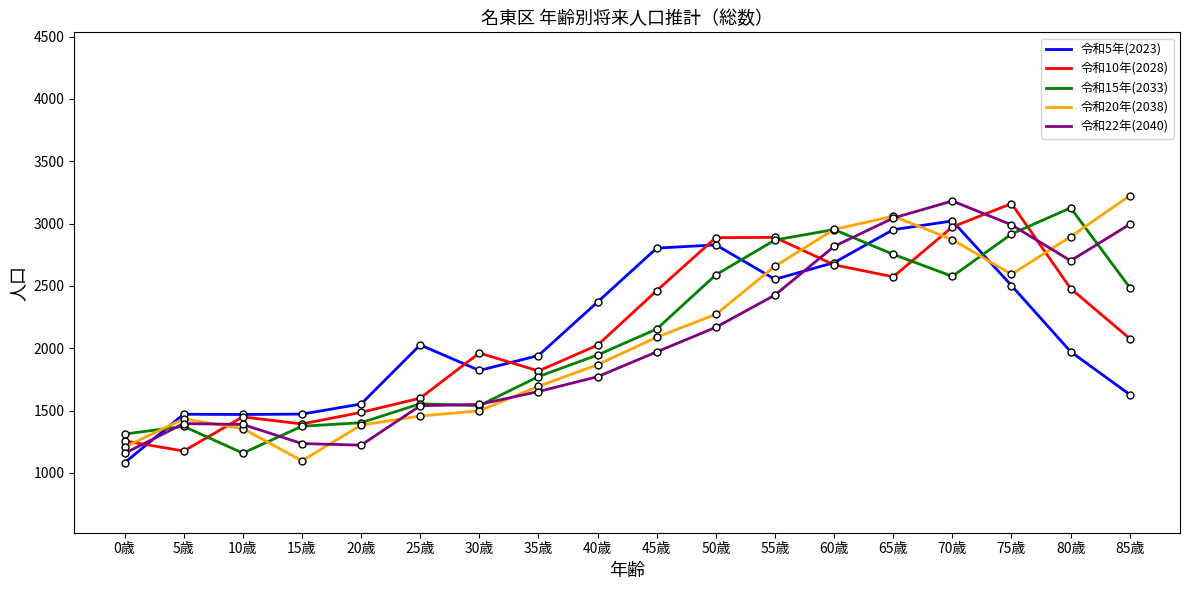

What is the total value across all series at 20歳?

7049